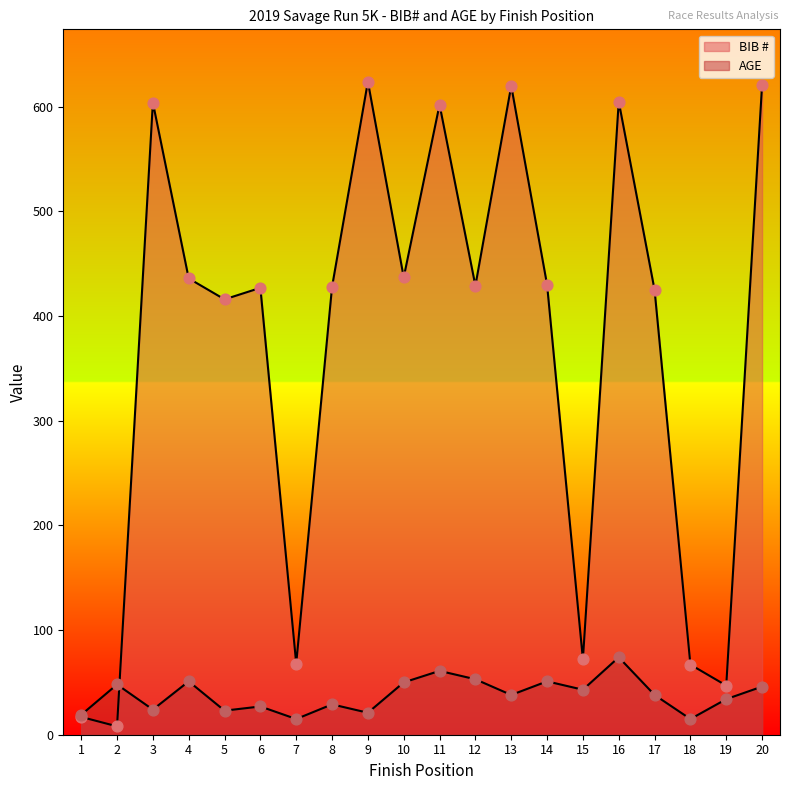

Which series contains the lowest Y value?

BIB #